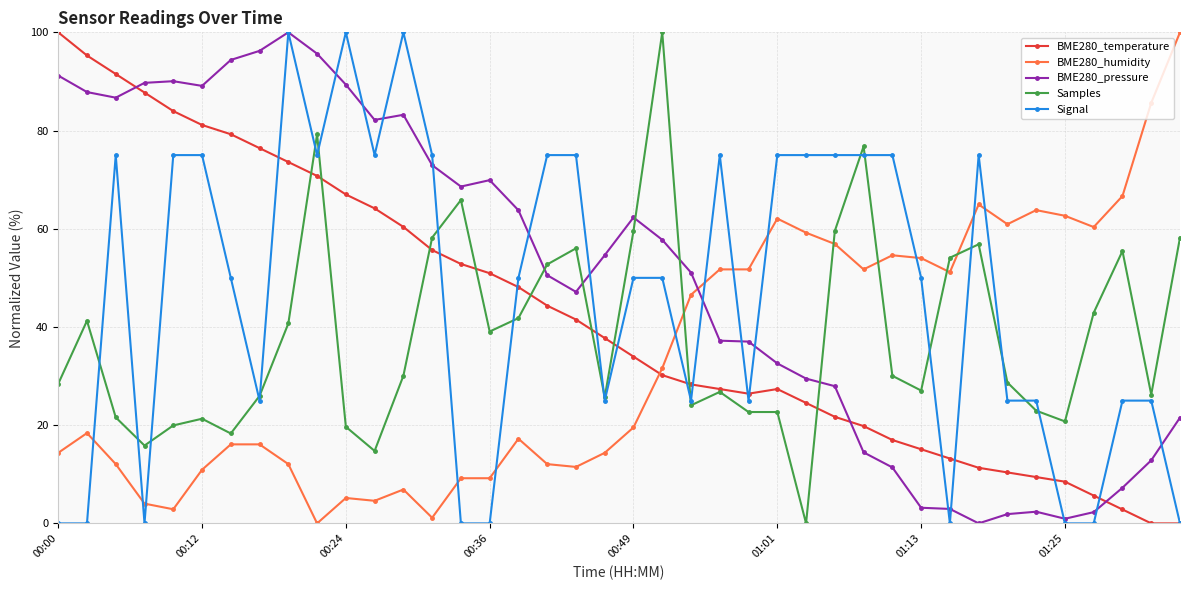

True or false: Samples has more than 0 points higher than both neighbors.

True